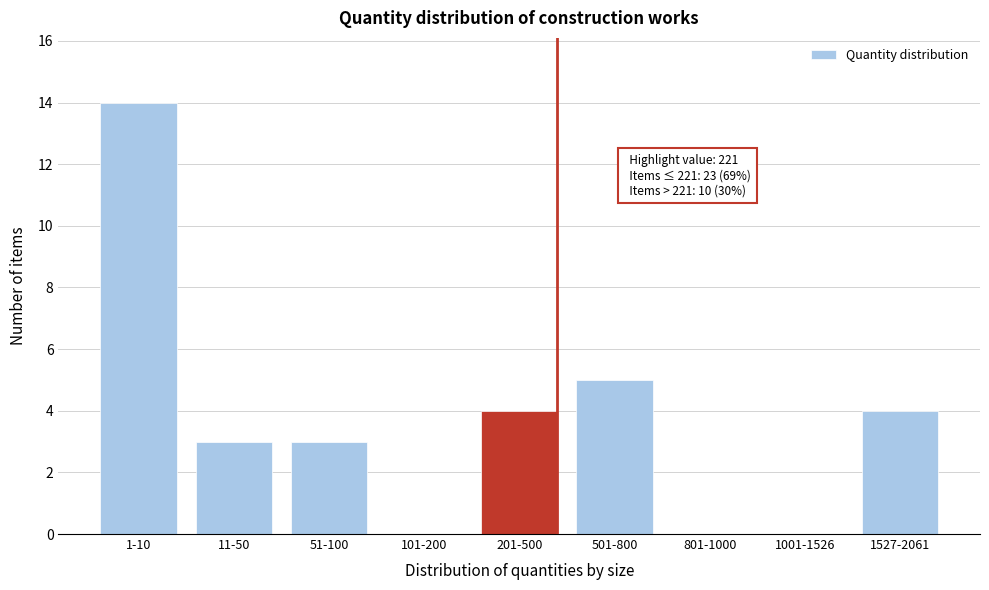

Reading left to right, transcribe all the data shown in this chart.

1-10=14	11-50=3	51-100=3	101-200=0	201-500=4	501-800=5	801-1000=0	1001-1526=0	1527-2061=4